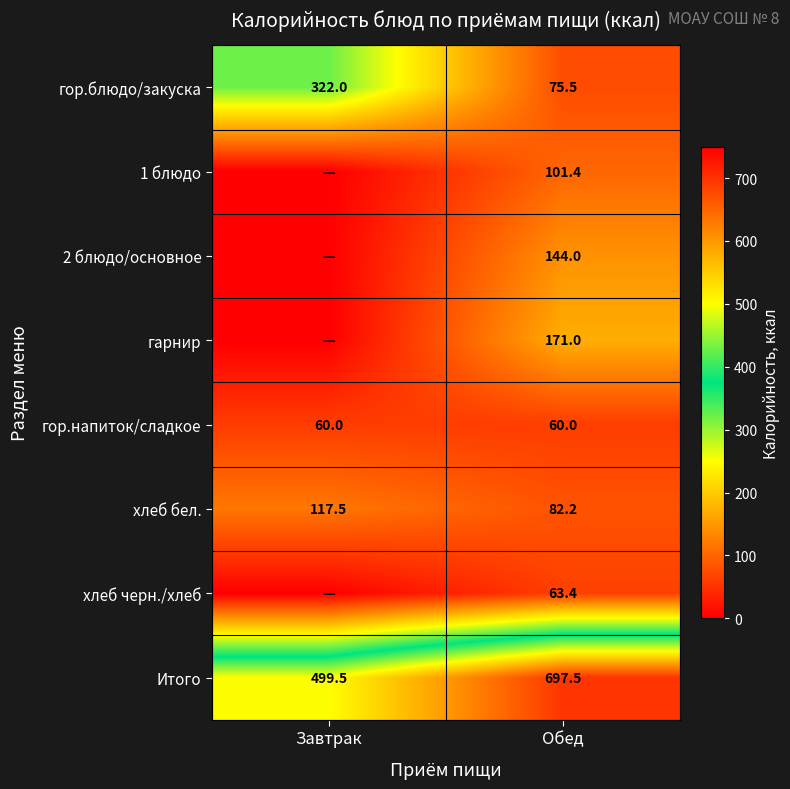

The value of хлеб бел. at Завтрак is 51.9. True or false?

False